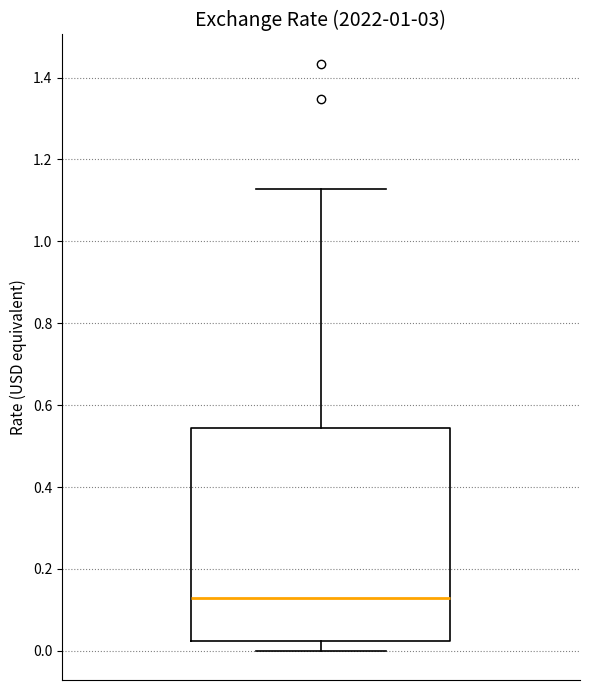

Transcribe this box plot: give where the median line is, the range the box spans, and where the two whiskers end, as read against the y-axis. The values are not printed on the chart, so give them approximately, as read against the axis.

median 0.12, box 0.02 to 0.54, whiskers 0.00 to 1.12